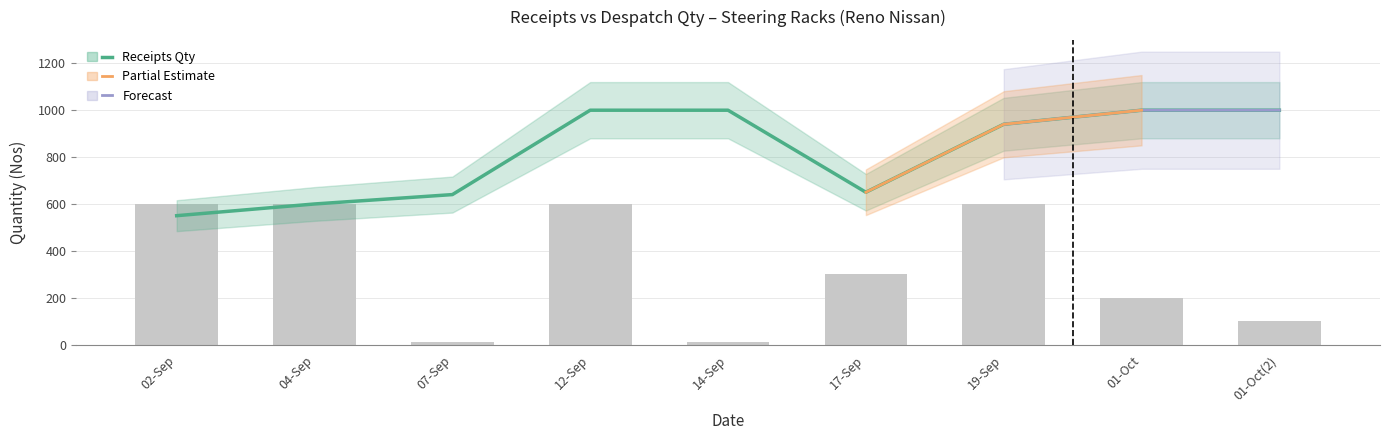

Is it true that Despatch Qty equals 600 at 12-Sep?

True